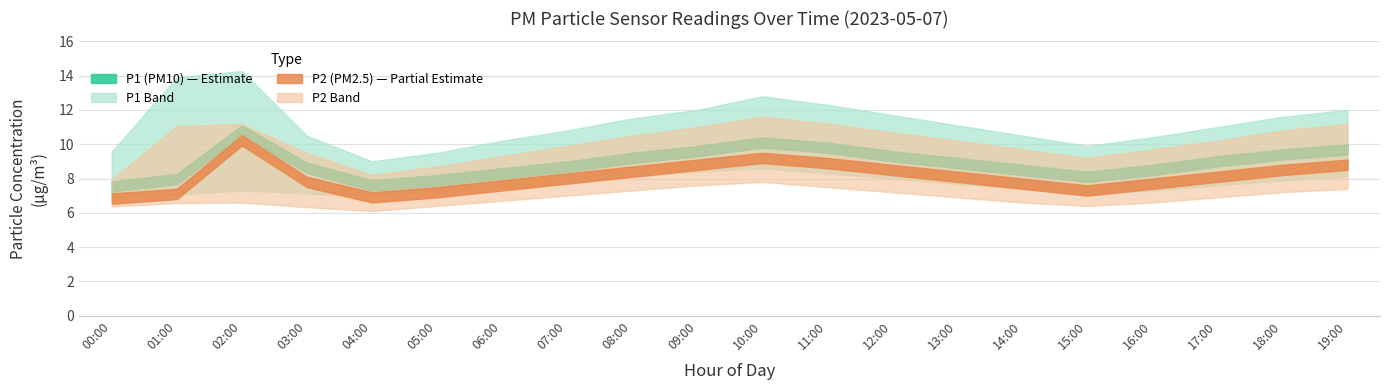

Is the value of P2_mid at 08:00 greater than the value of P2_lower at 17:00?

Yes